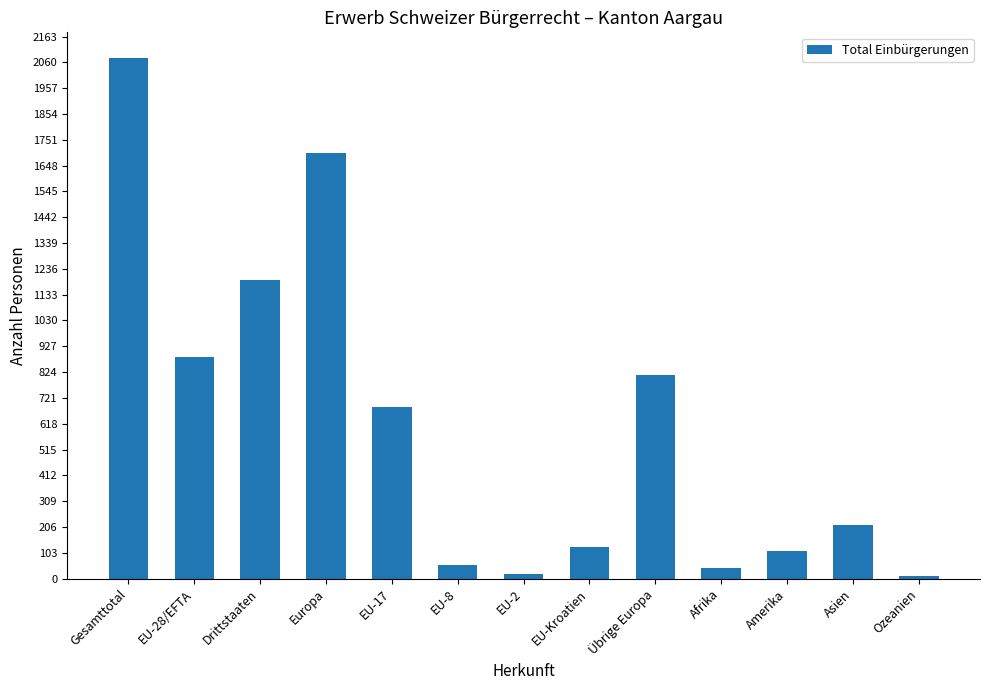

What is the smallest value displayed?

9